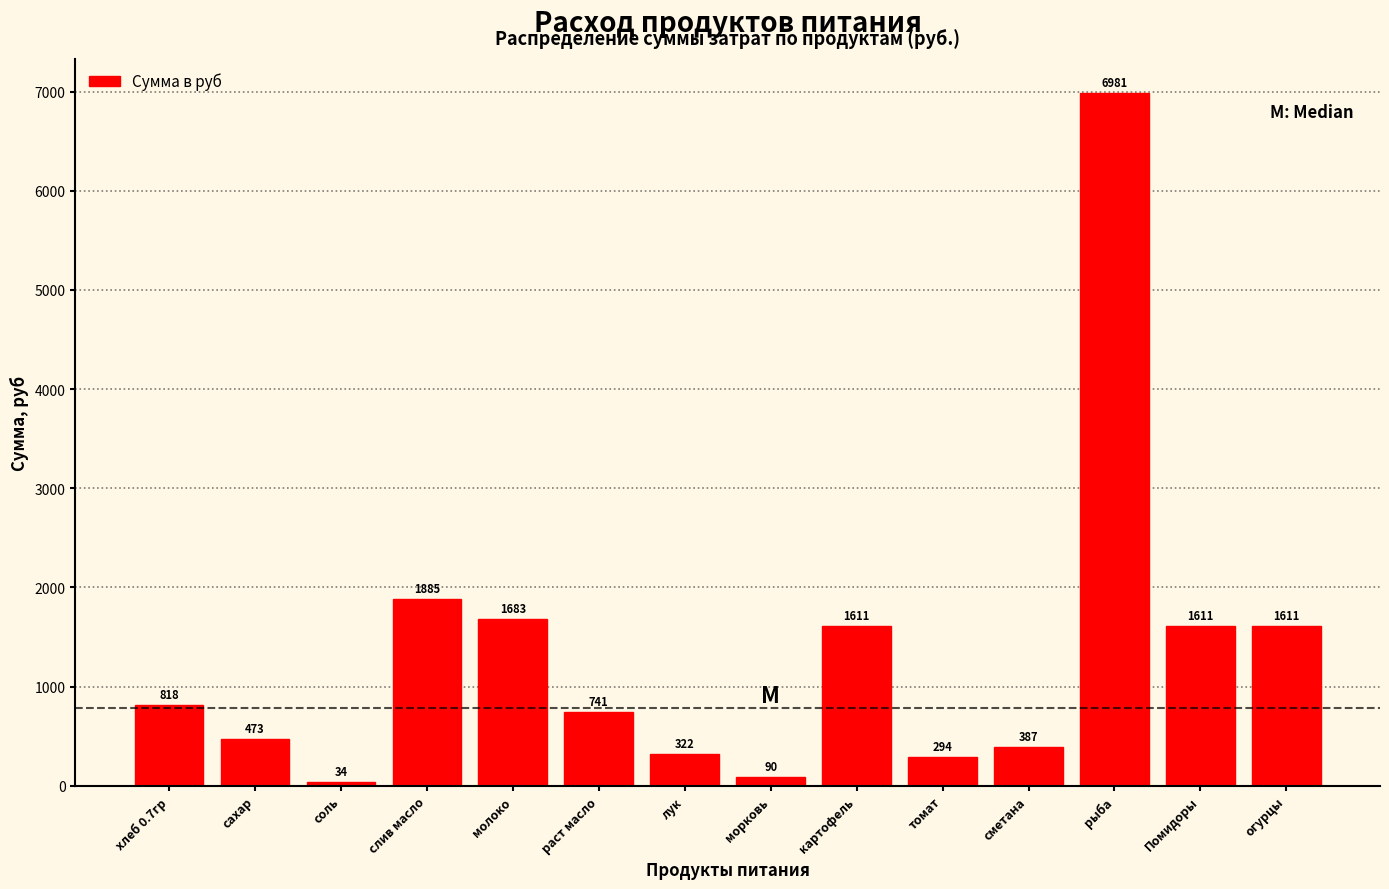

What position from the left is хлеб 0.7гр?

1